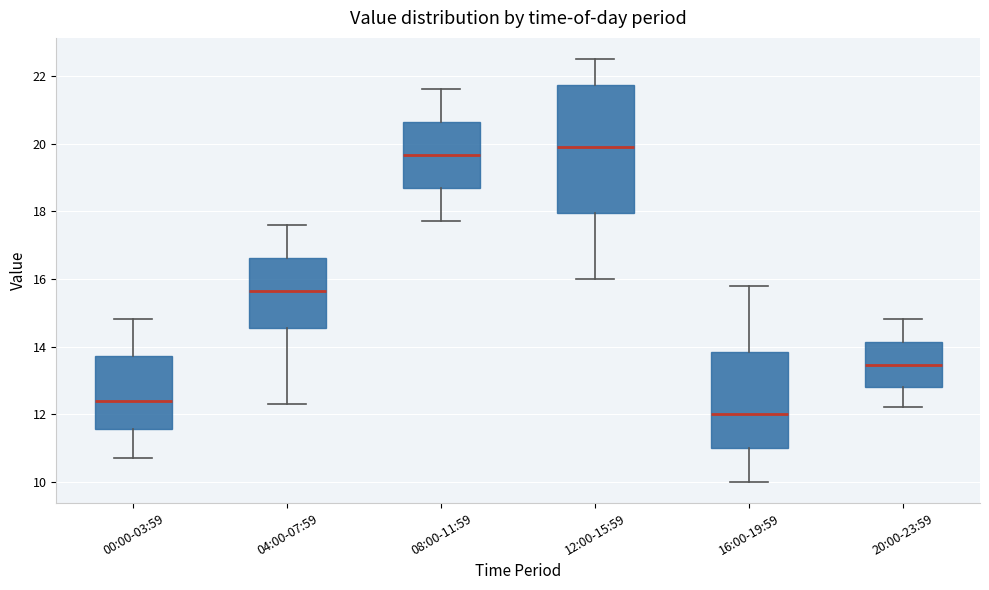

Which box is the tallest, from its lower edge to its upper edge?

12:00-15:59